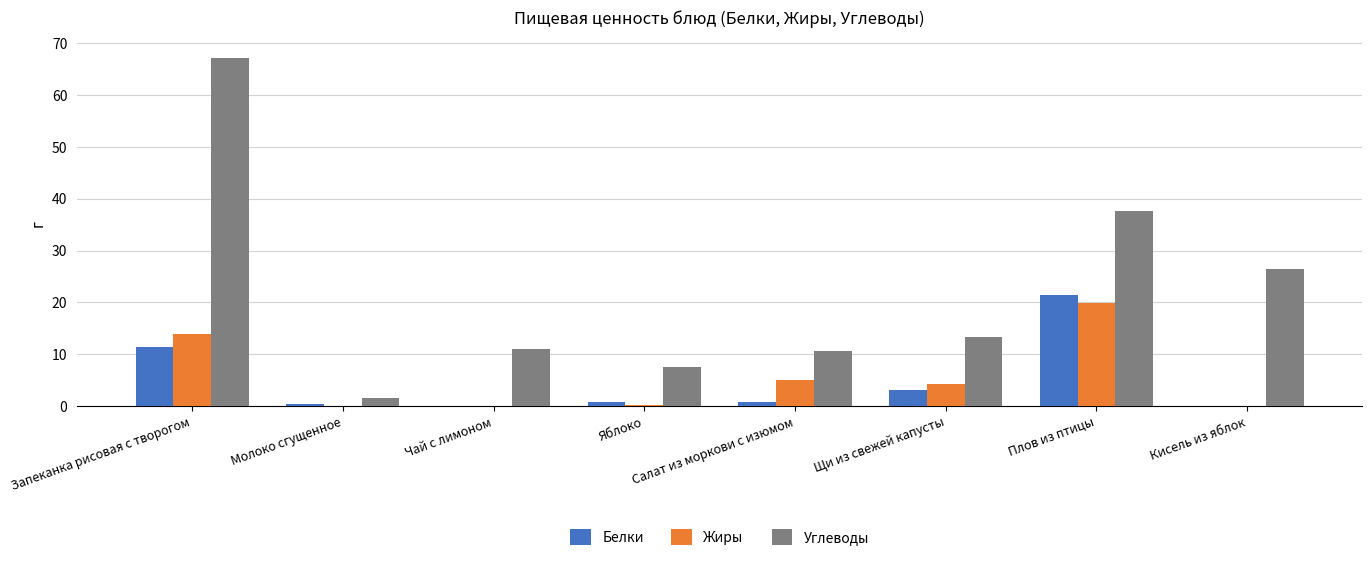

What is the maximum value shown in the chart?

67.2